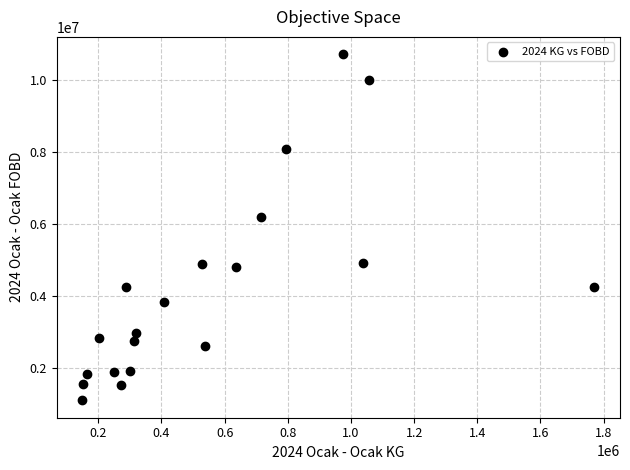

What Y value in the scatter plot is closest to 5910058?

6191768.6